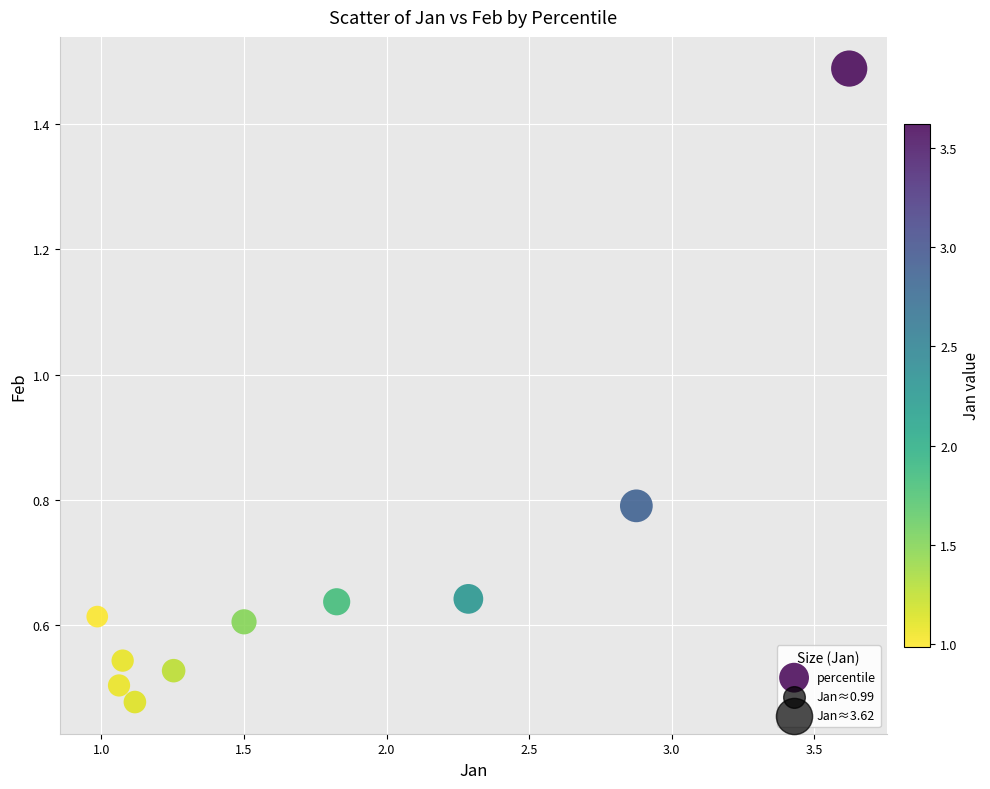

What is the average Y value?

0.7